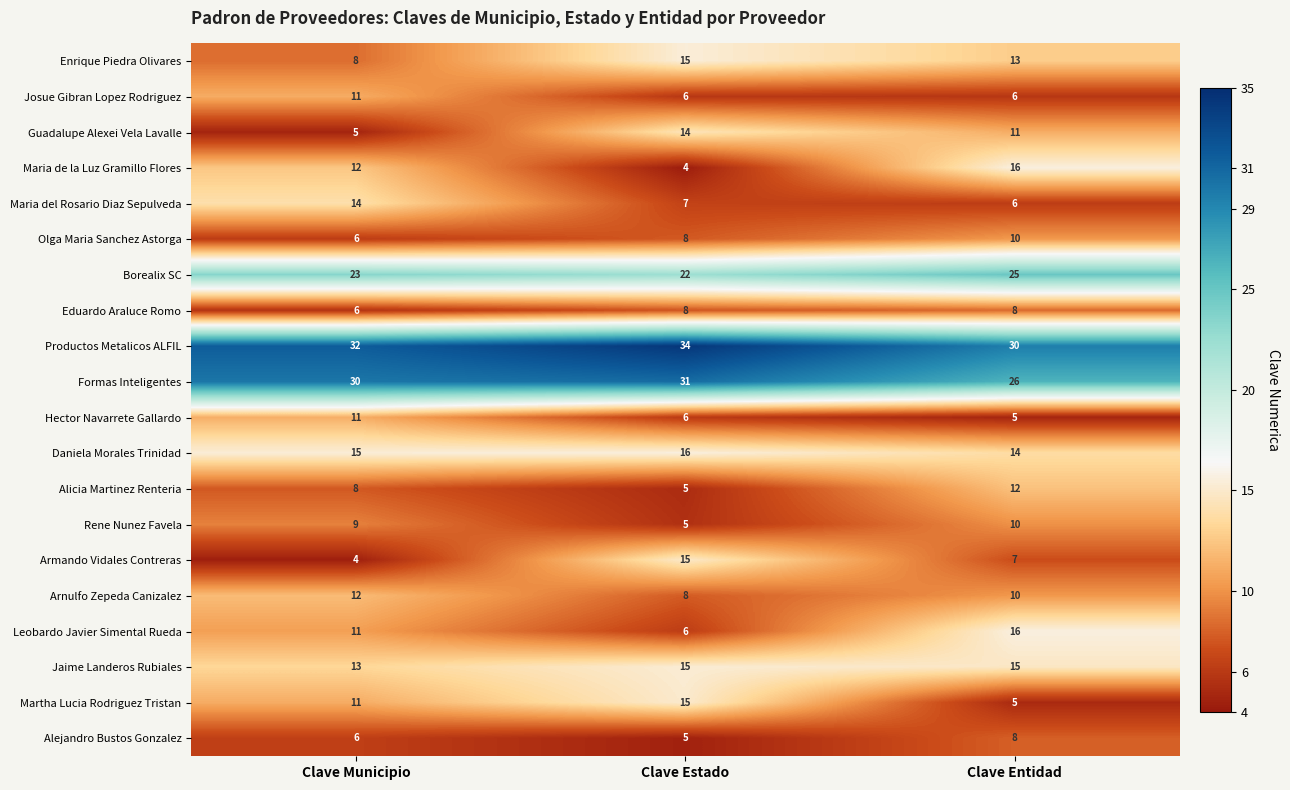

What is the sum of the Guadalupe Alexei Vela Lavalle values at Clave Entidad and Clave Municipio?

16